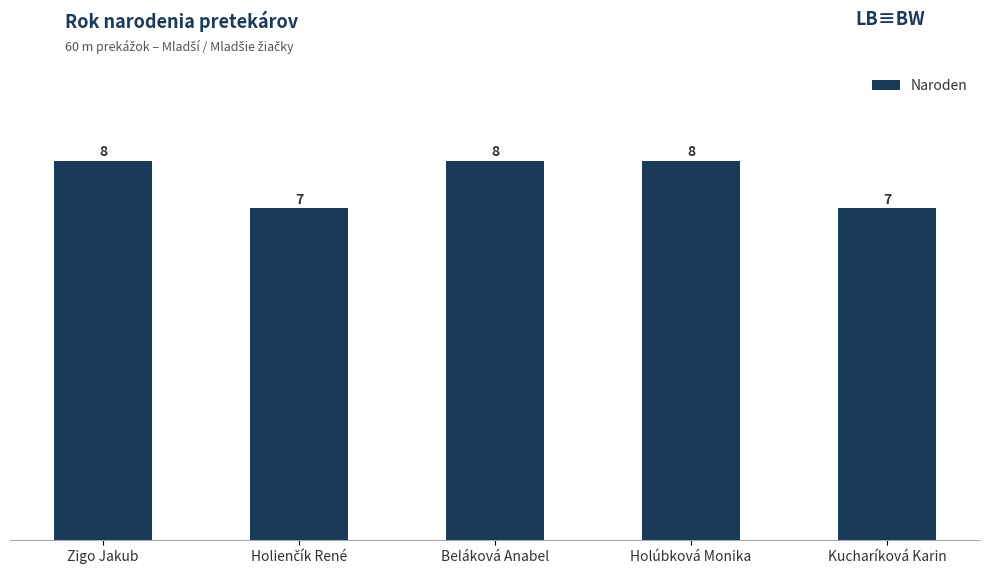

What is the greatest value displayed?

8